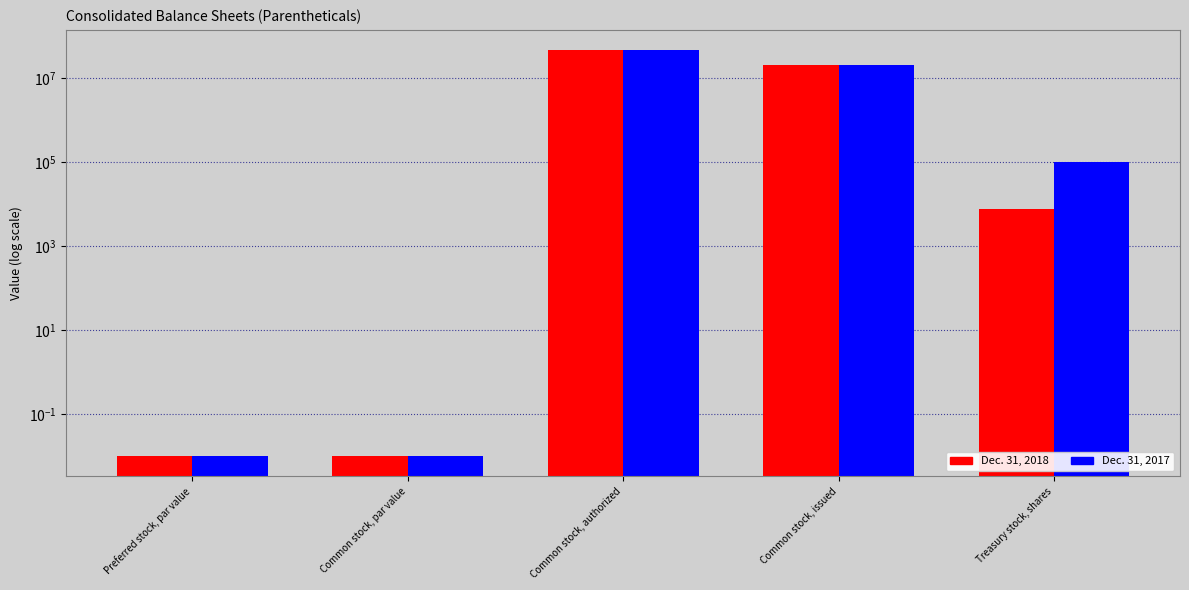

What is the maximum value shown in the chart?

47000000.0